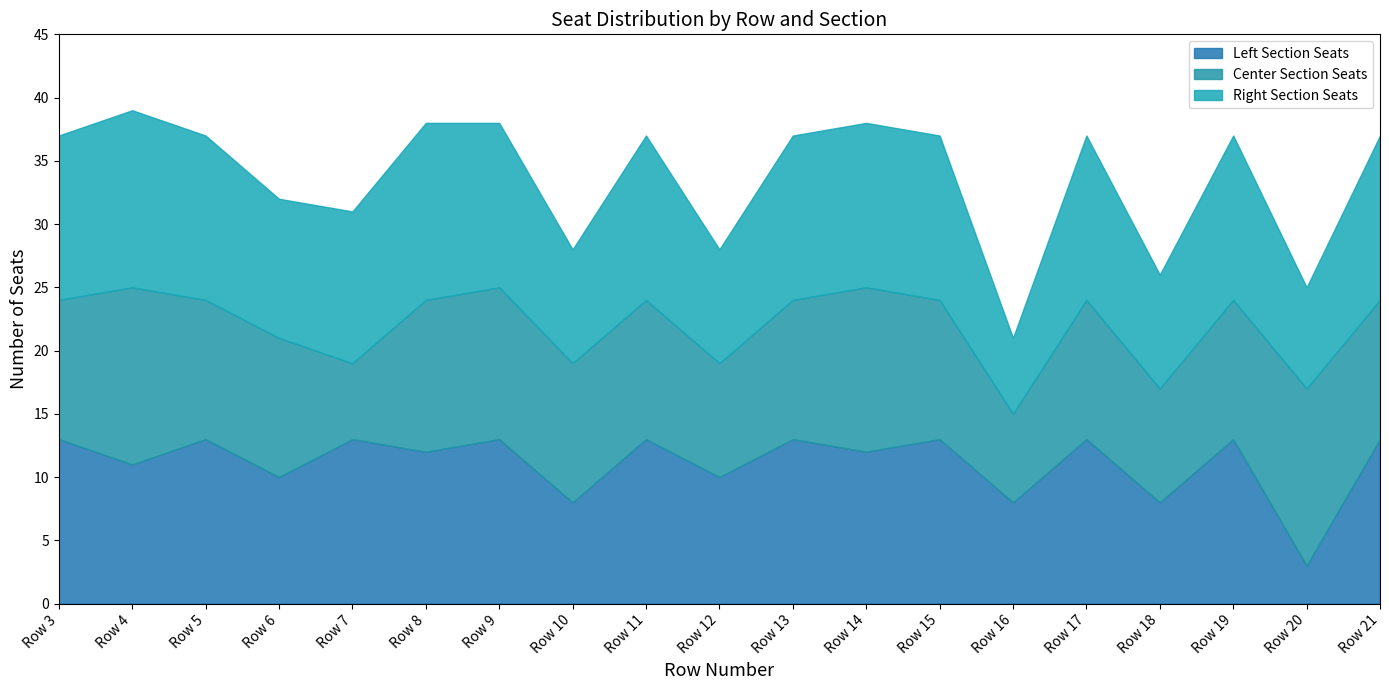

List the series in order of their overall mean, lowest first.

Center Section Seats, Left Section Seats, Right Section Seats